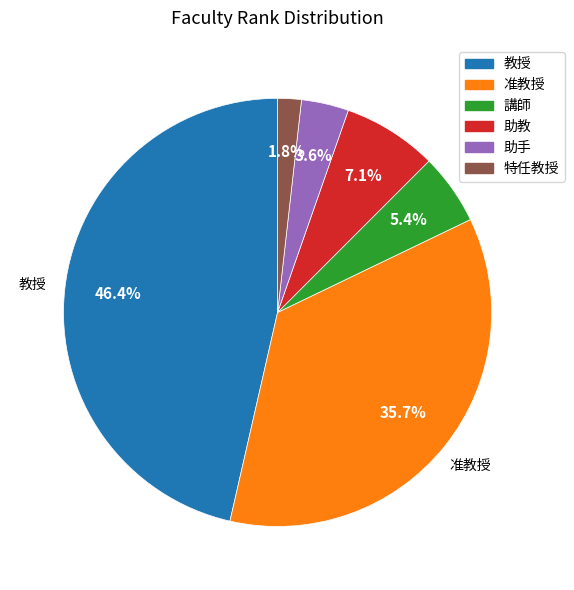

To the nearest percent, what portion does 教授 represent?

46%